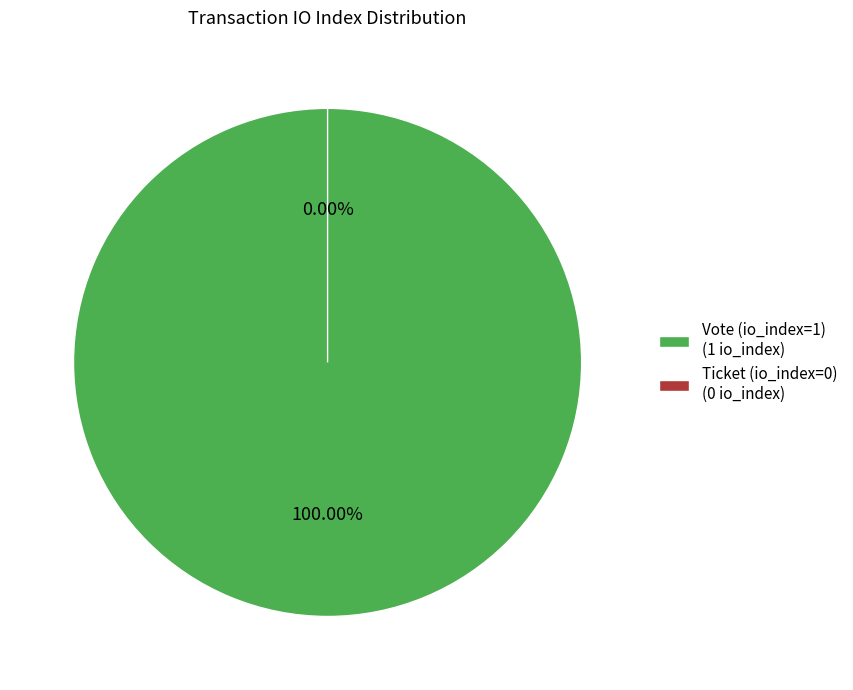

What portion of the pie excludes Ticket (io_index=0)?

100.0%